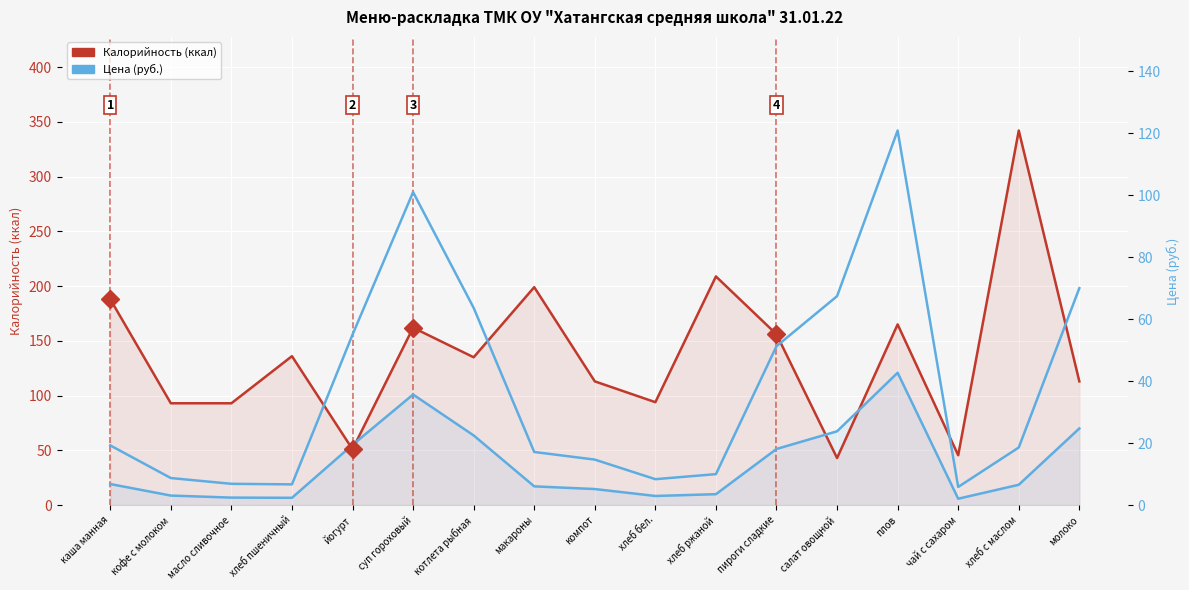

Which series changed the most between компот and пироги сладкие?

Калорийность (ккал)